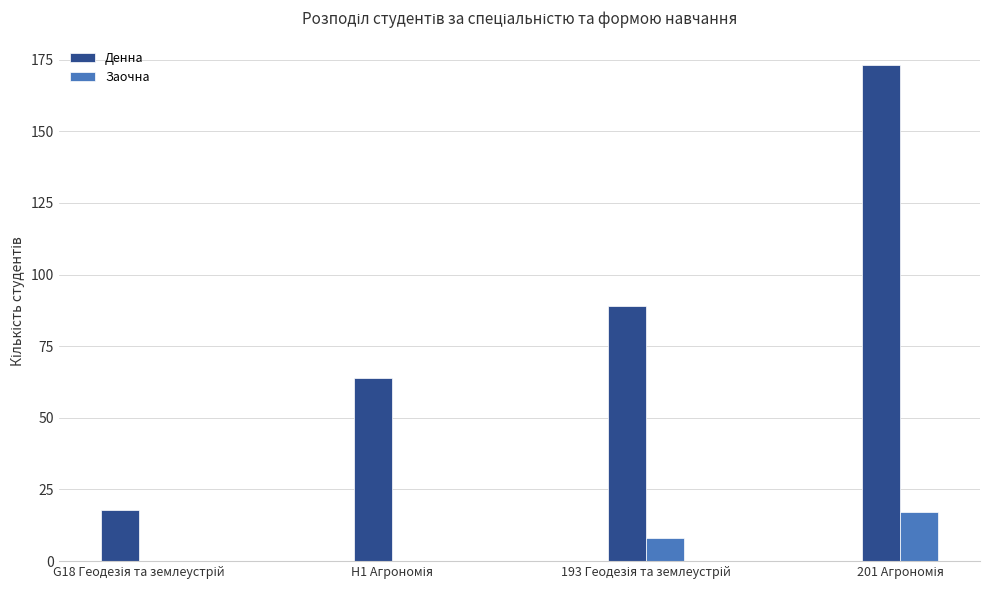

How many categories are shown in the chart?

4